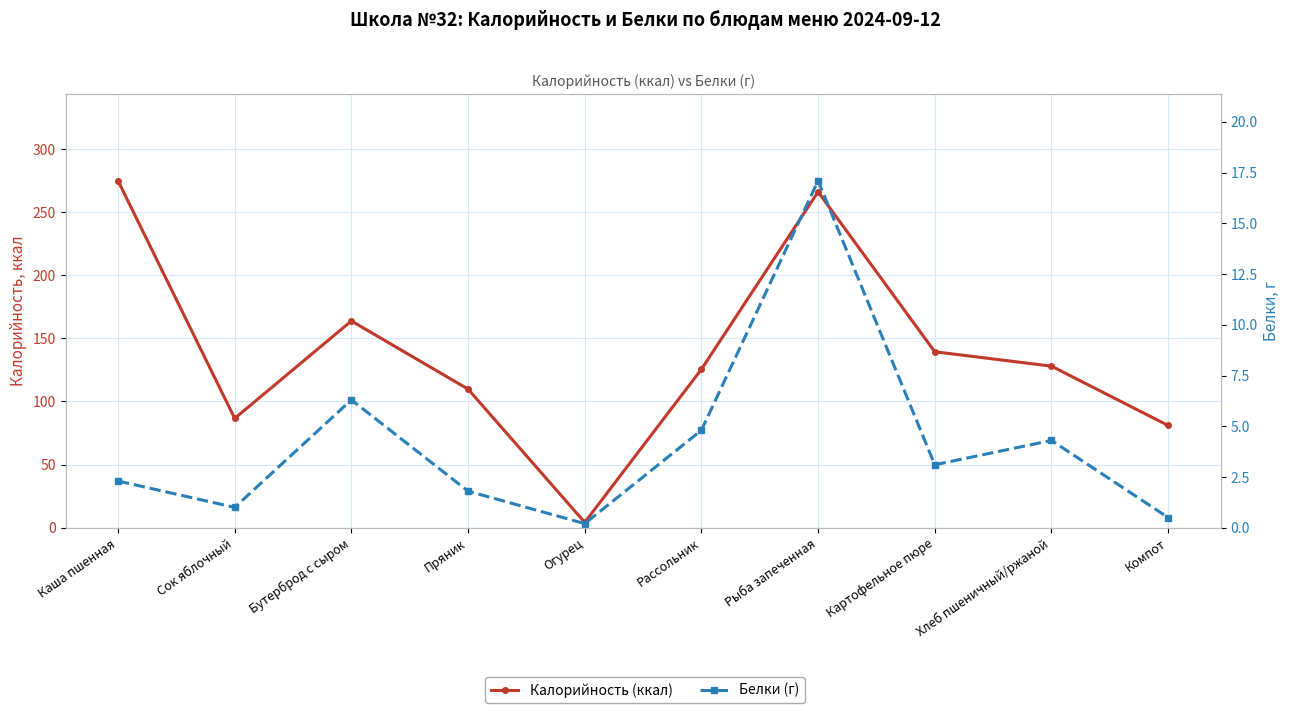

Which category has the lowest value across all series?

Огурец